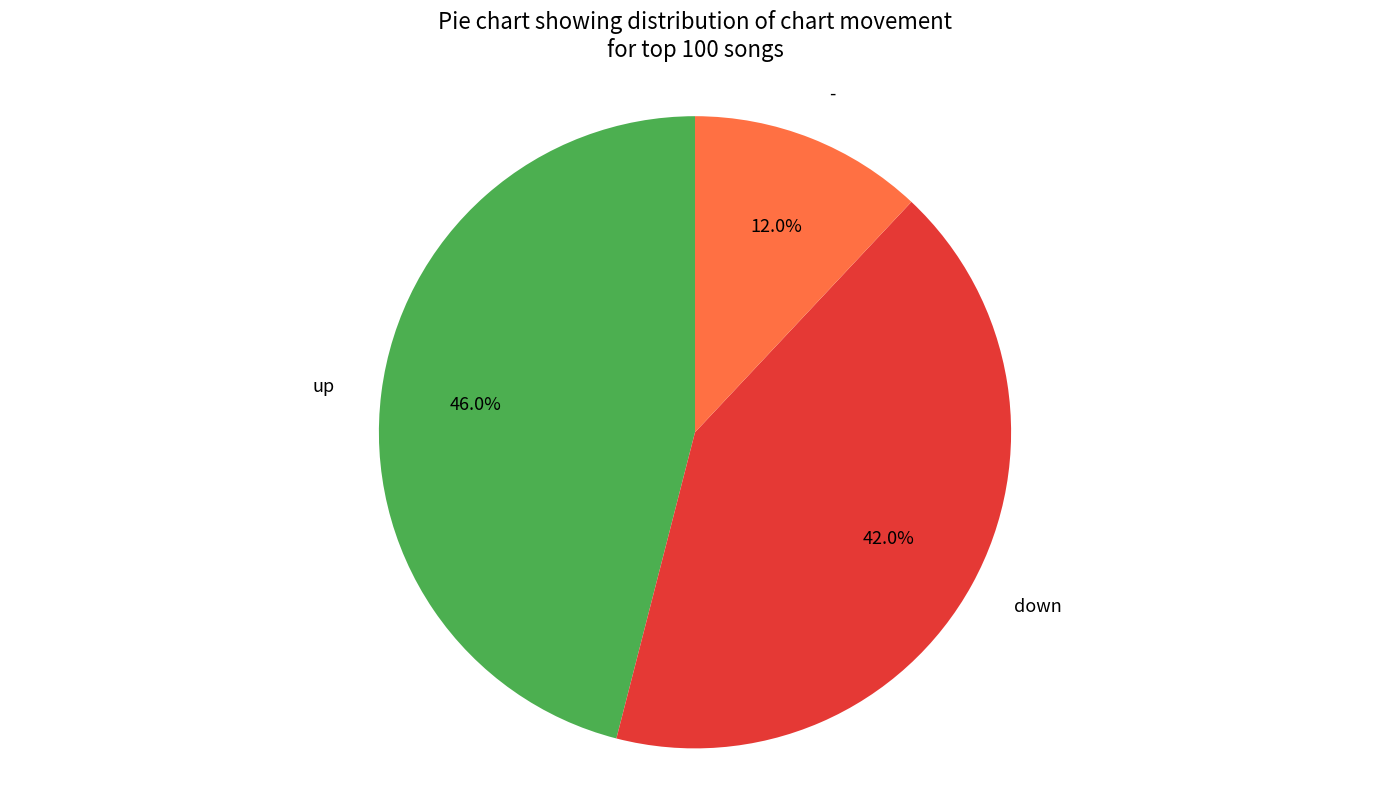

Count the number of slices in the pie.

3